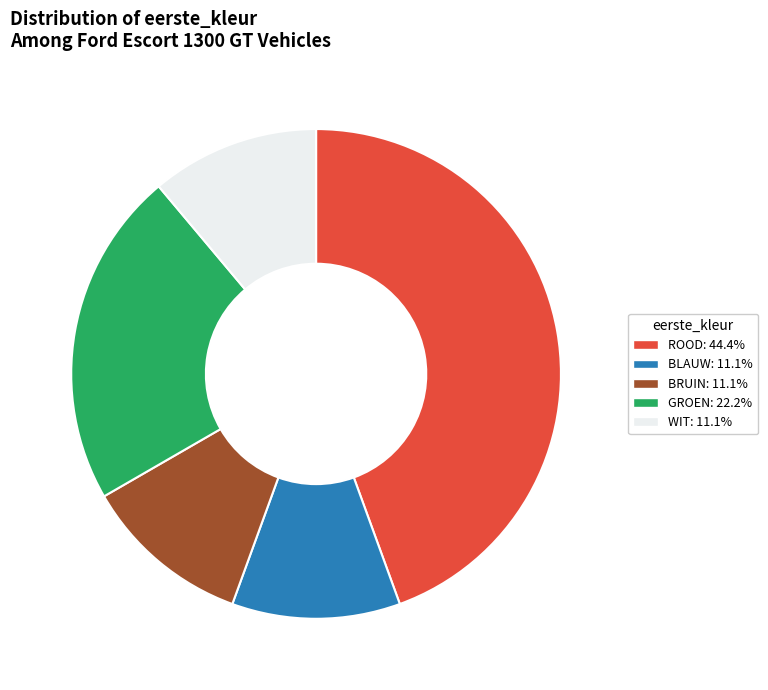

Does any single category account for the majority?

No